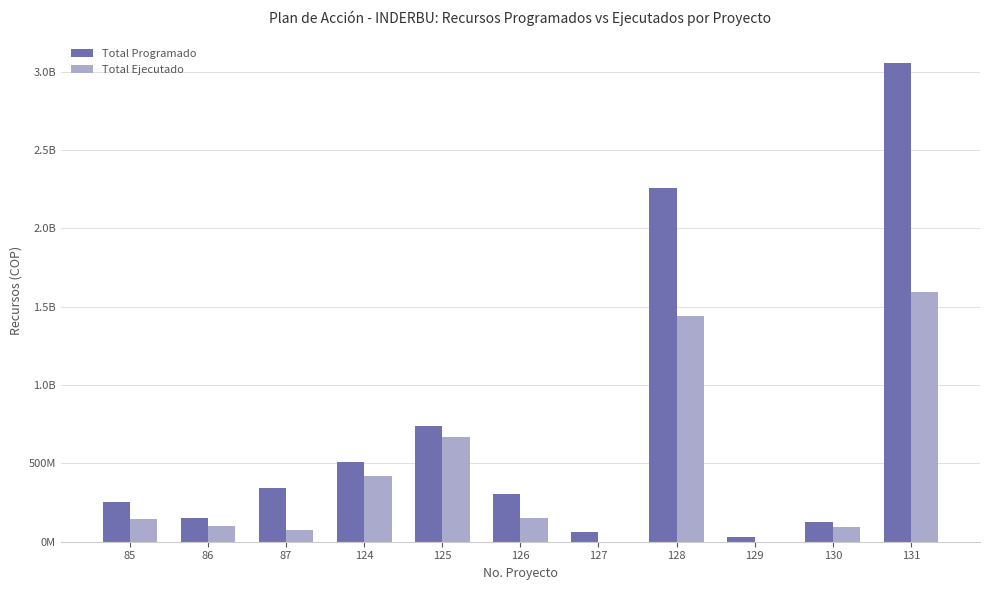

What is the sum of all Total Programado values?

7827195201